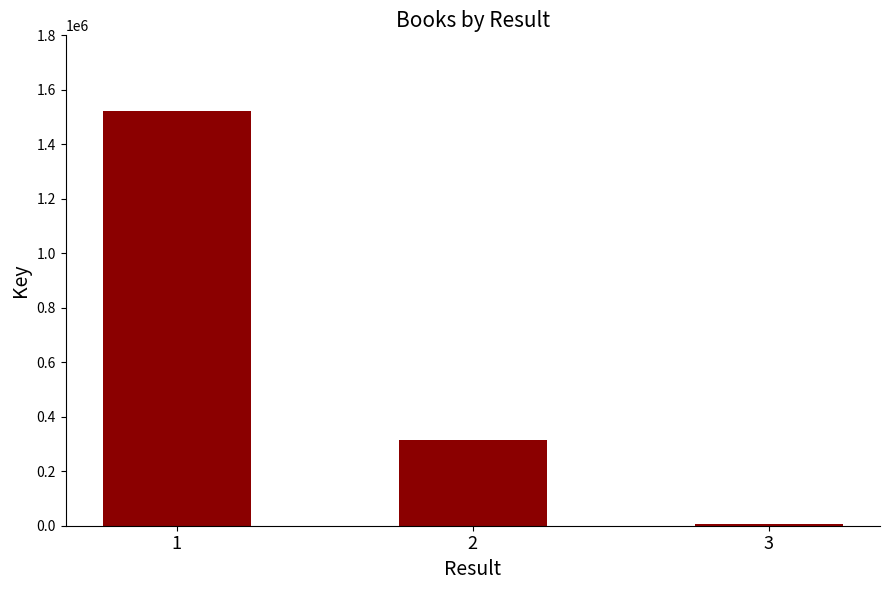

What is the difference between the maximum and second lowest values?

1207223